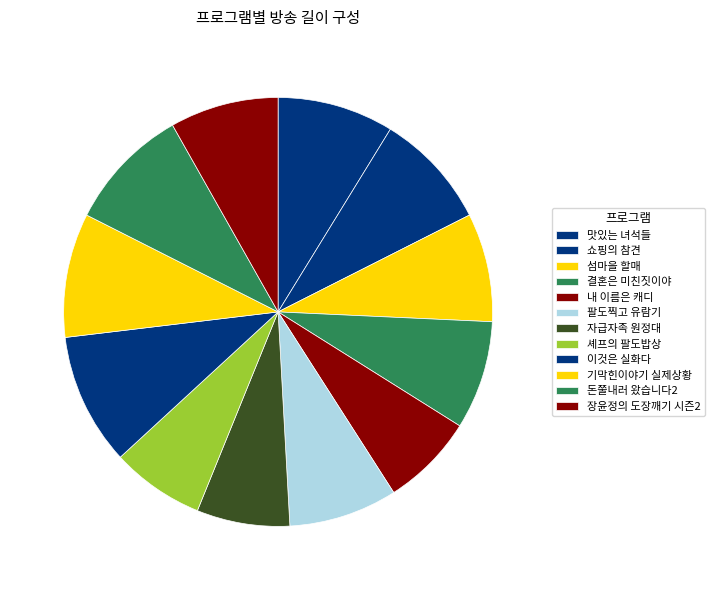

Count the number of slices in the pie.

12